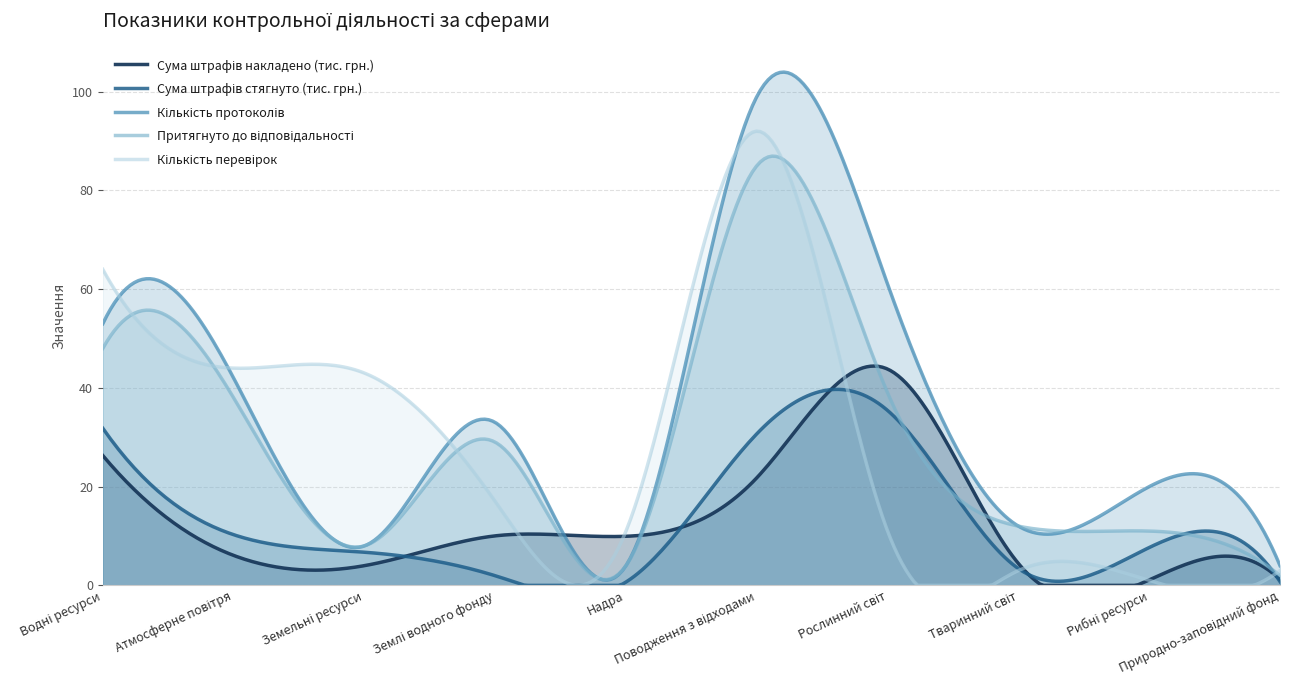

What is the total value across all series at Землі водного фонду?

91.0